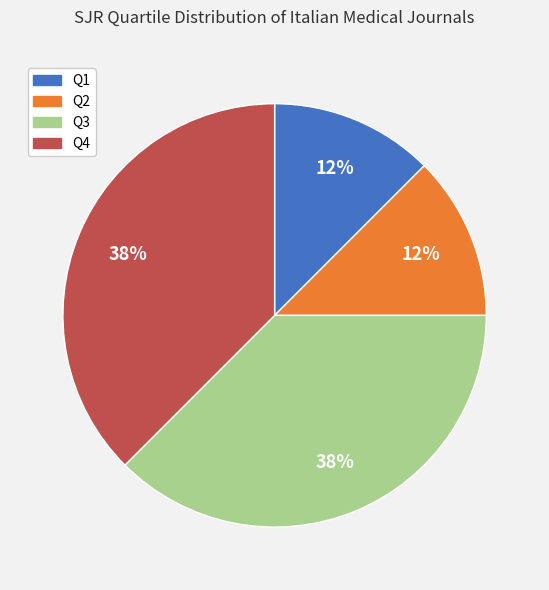

Do Q2 and Q1 together represent more than half of the pie?

No